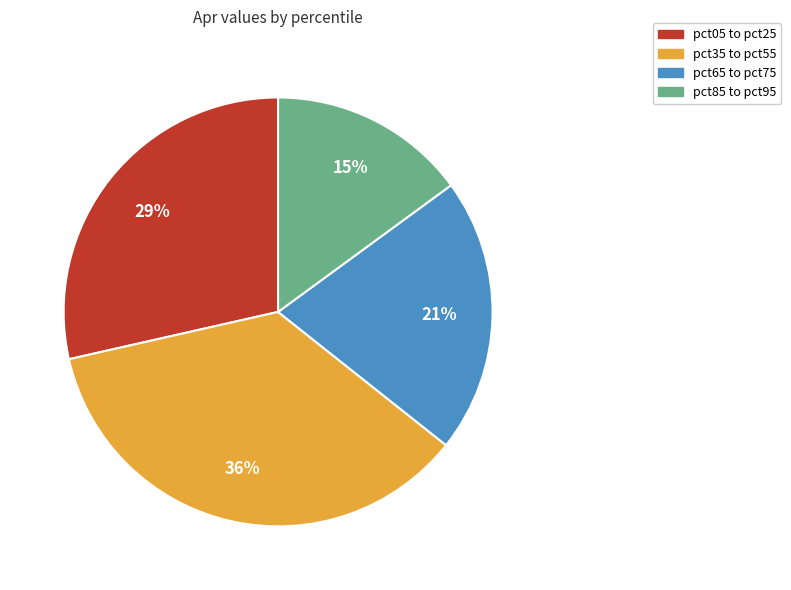

Between pct35 to pct55 and pct85 to pct95, which is larger?

pct35 to pct55